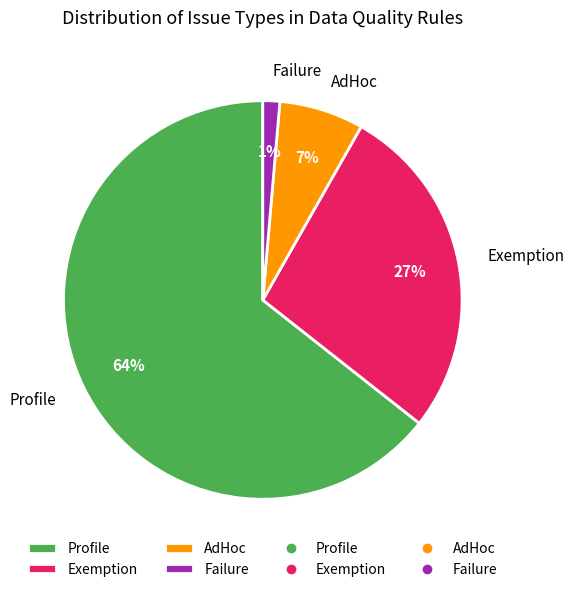

To the nearest percent, what portion does AdHoc represent?

7%